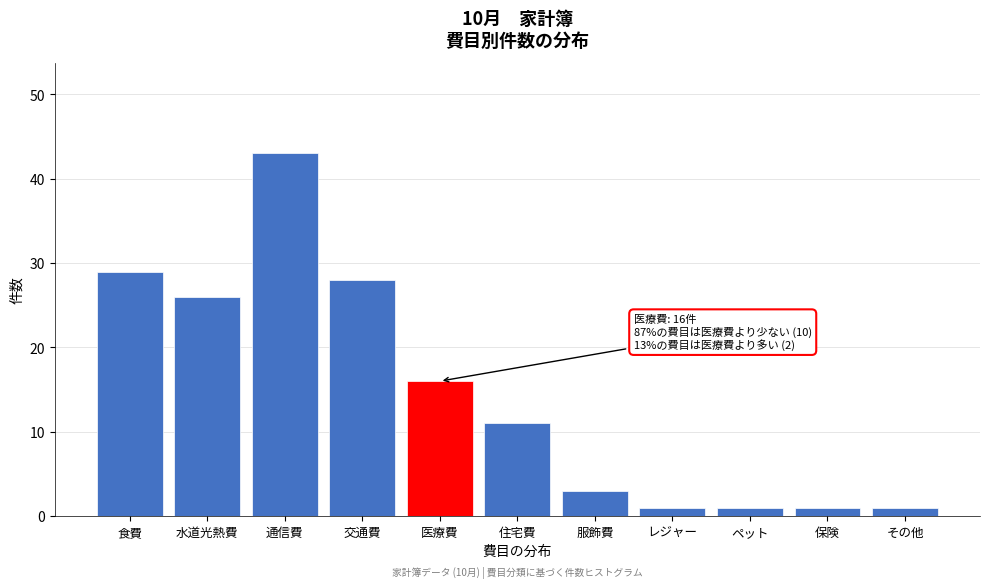

Reading left to right, transcribe all the data shown in this chart.

食費=29	水道光熱費=26	通信費=43	交通費=28	医療費=16	住宅費=11	服飾費=3	レジャー=1	ペット=1	保険=1	その他=1